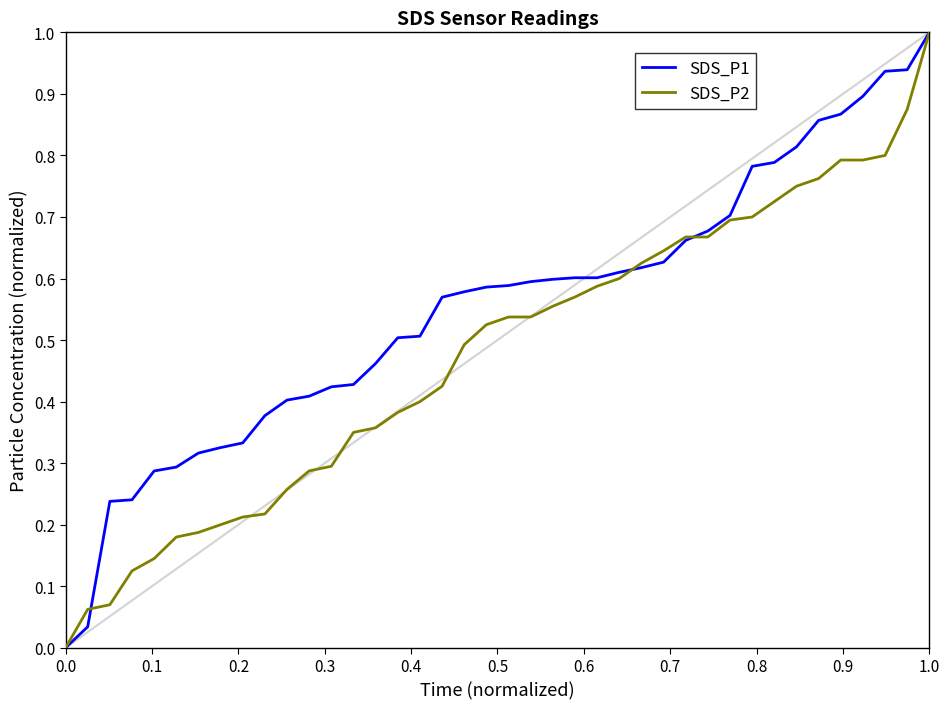

Rank the series by their average value, from highest to lowest.

SDS_P1, SDS_P2